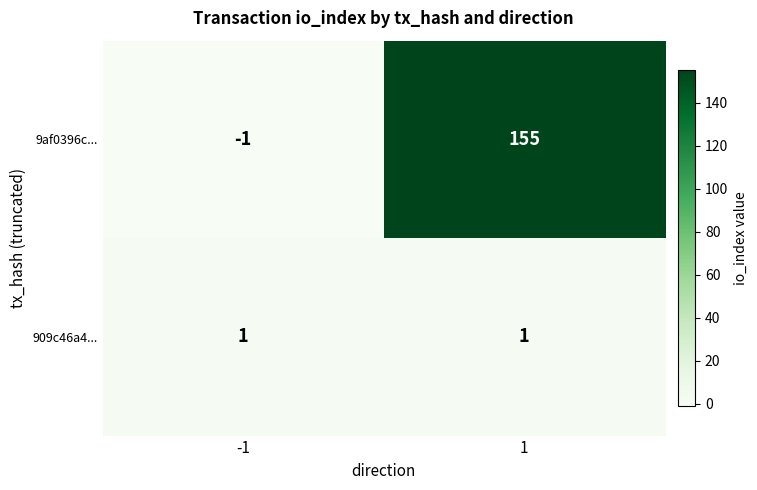

How many negative values does the 9af0396c... series have?

1